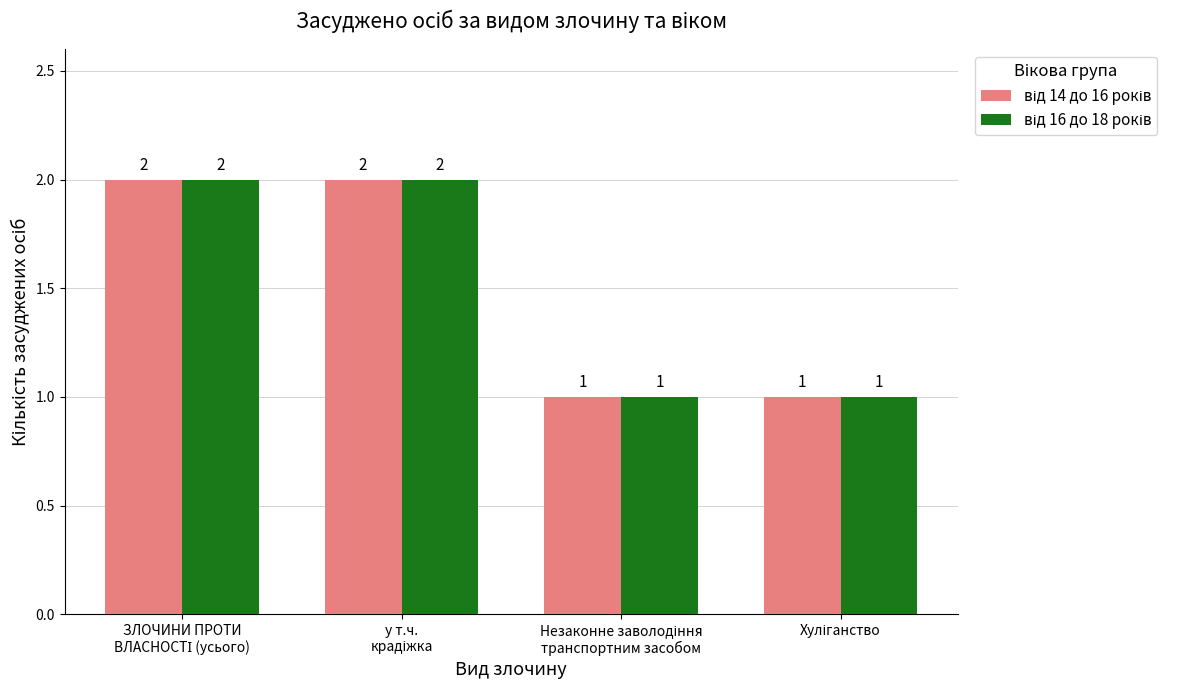

Does the chart contain stacked bars?

No